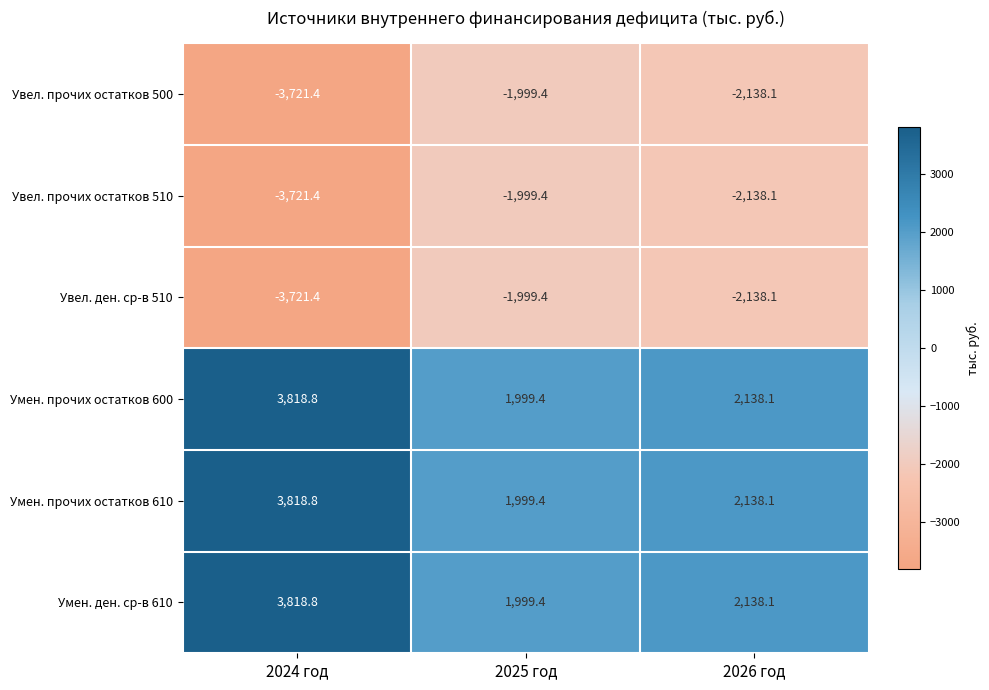

What is the spread (max minus min) of values at 2026 год?

4276.2